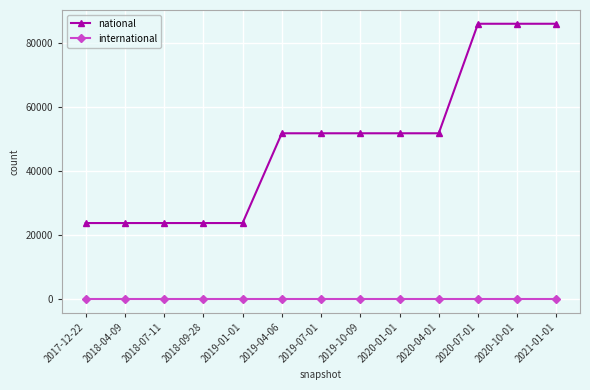

The value of national at 2020-01-01 is 90707. True or false?

False